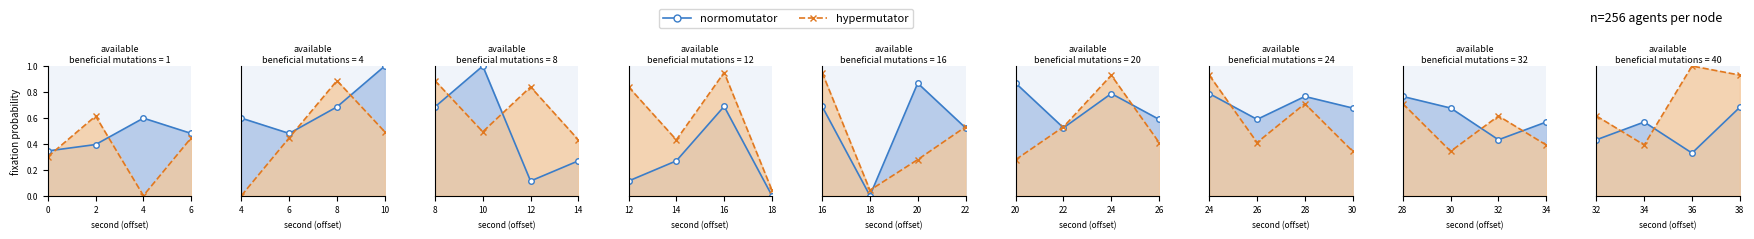

After their last crossing, which series has the higher values: normomutator or hypermutator?

hypermutator